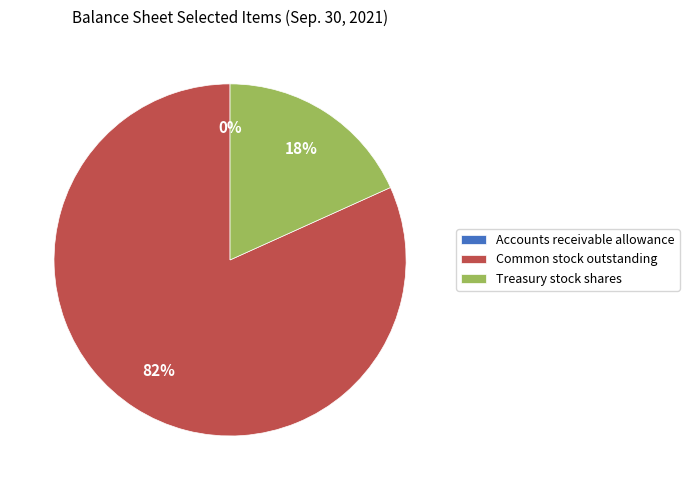

Is the sum of Common stock outstanding and Treasury stock shares greater than half?

Yes